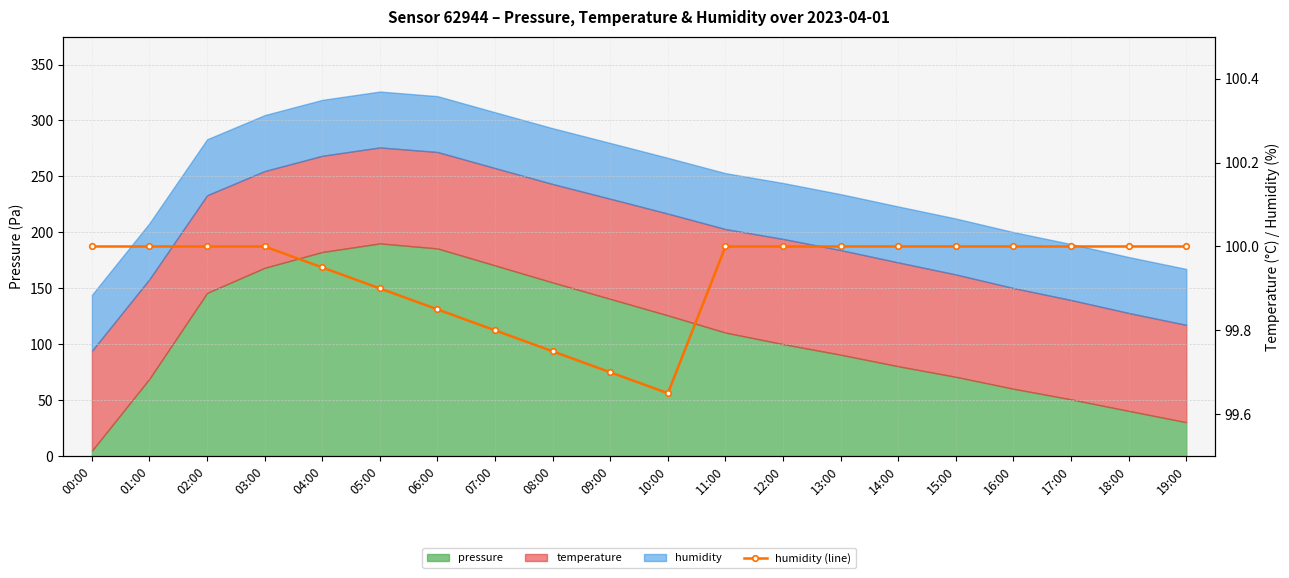

What is the sum of the values at 10:00 and 00:00?

199.7